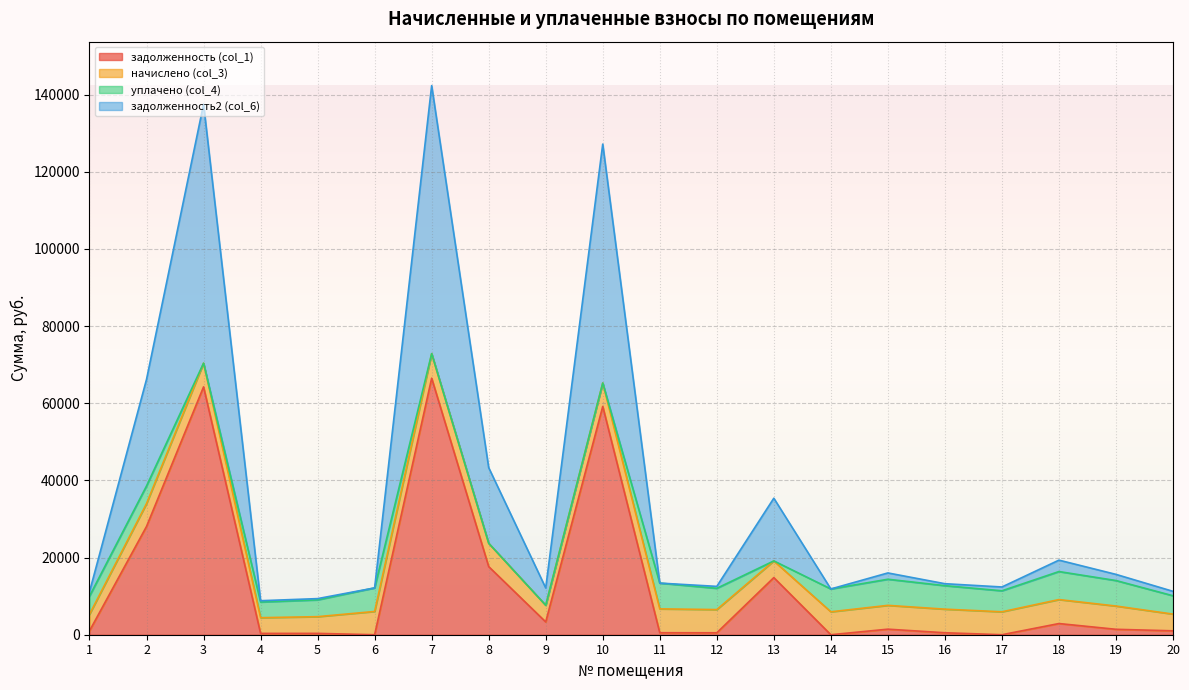

True or false: задолженность2 (col_6) and задолженность (col_1) cross at least once.

False